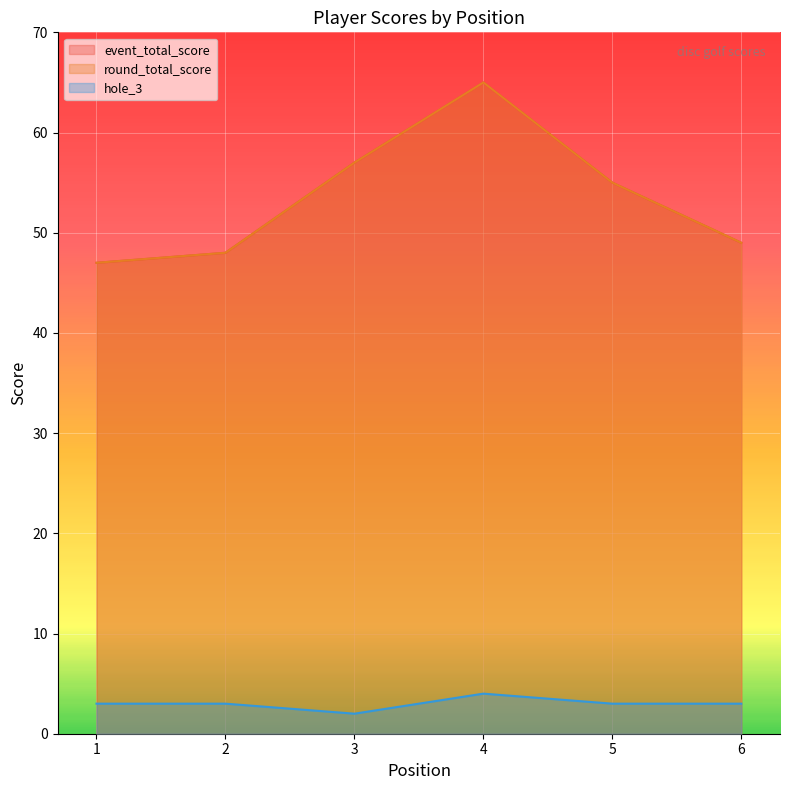

Rank the series at 5 from highest to lowest value.

event_total_score, round_total_score, hole_3